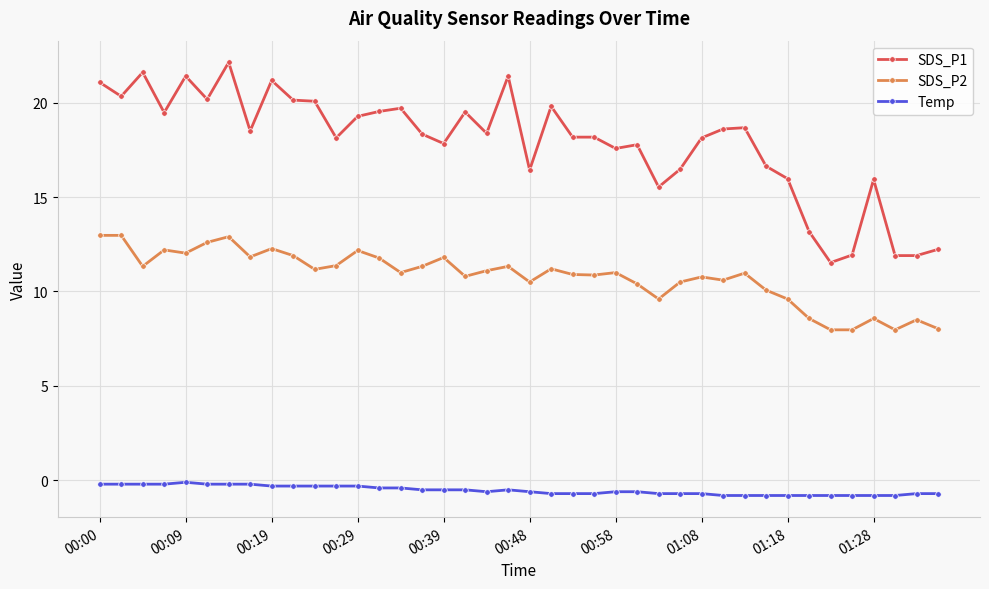

What is the minimum value shown in the chart?

-0.8